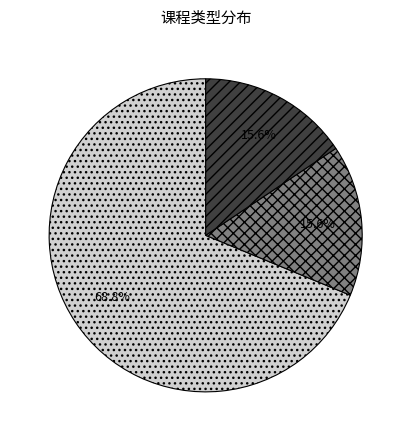

What is the largest slice in the pie chart?

通识任选